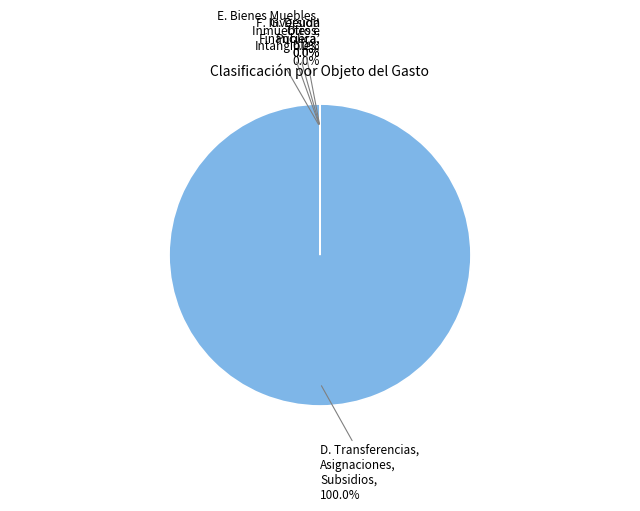

Does any single category account for the majority?

Yes